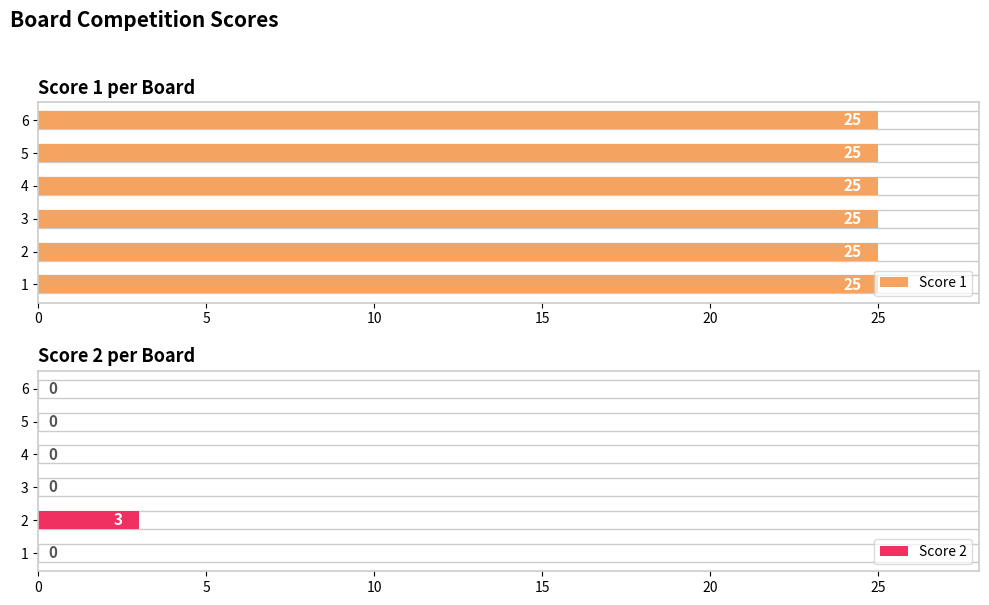

Rank the series at 10 from highest to lowest value.

Score 1, Score 2